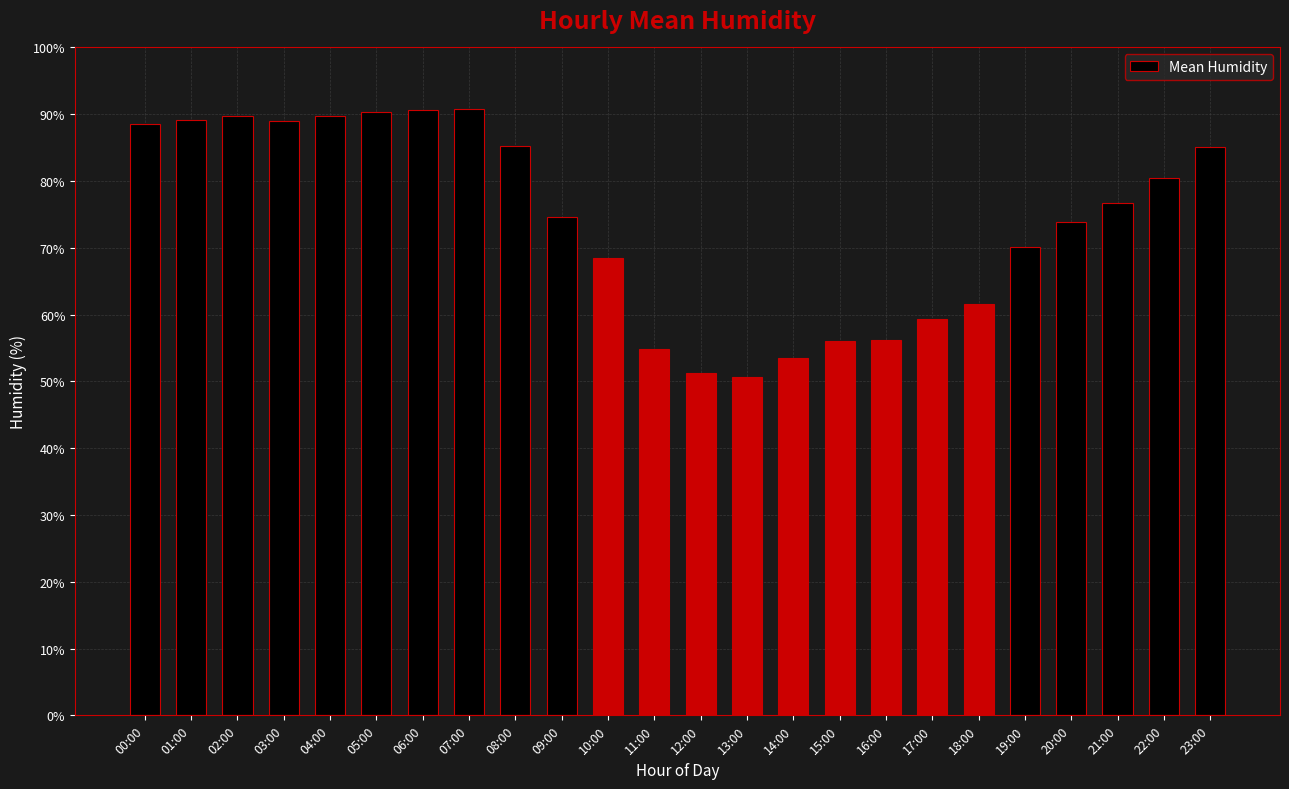

The chart shows a value of 24.3 at 08:00. True or false?

False